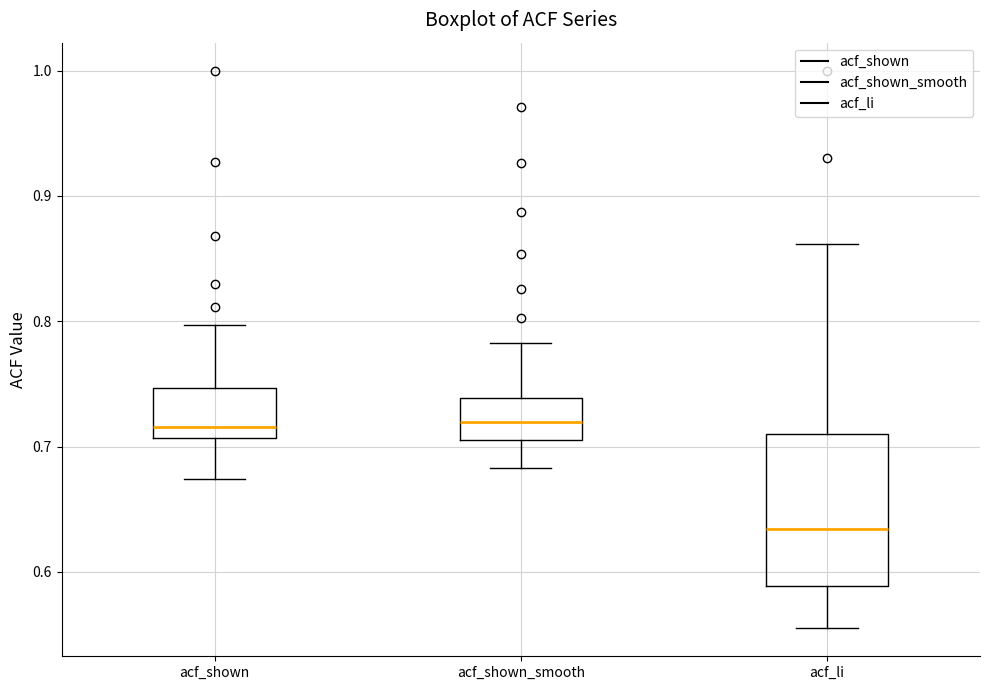

Reading left to right, transcribe this box plot: for each box, give where its median line is, the range the box spans, and where its two whiskers end, as read against the y-axis. The values are not printed on the chart, so give them approximately, as read against the axis.

acf_shown: median 0.72, box 0.71 to 0.75, whiskers 0.67 to 0.80
acf_shown_smooth: median 0.72, box 0.71 to 0.74, whiskers 0.68 to 0.78
acf_li: median 0.63, box 0.59 to 0.71, whiskers 0.56 to 0.86